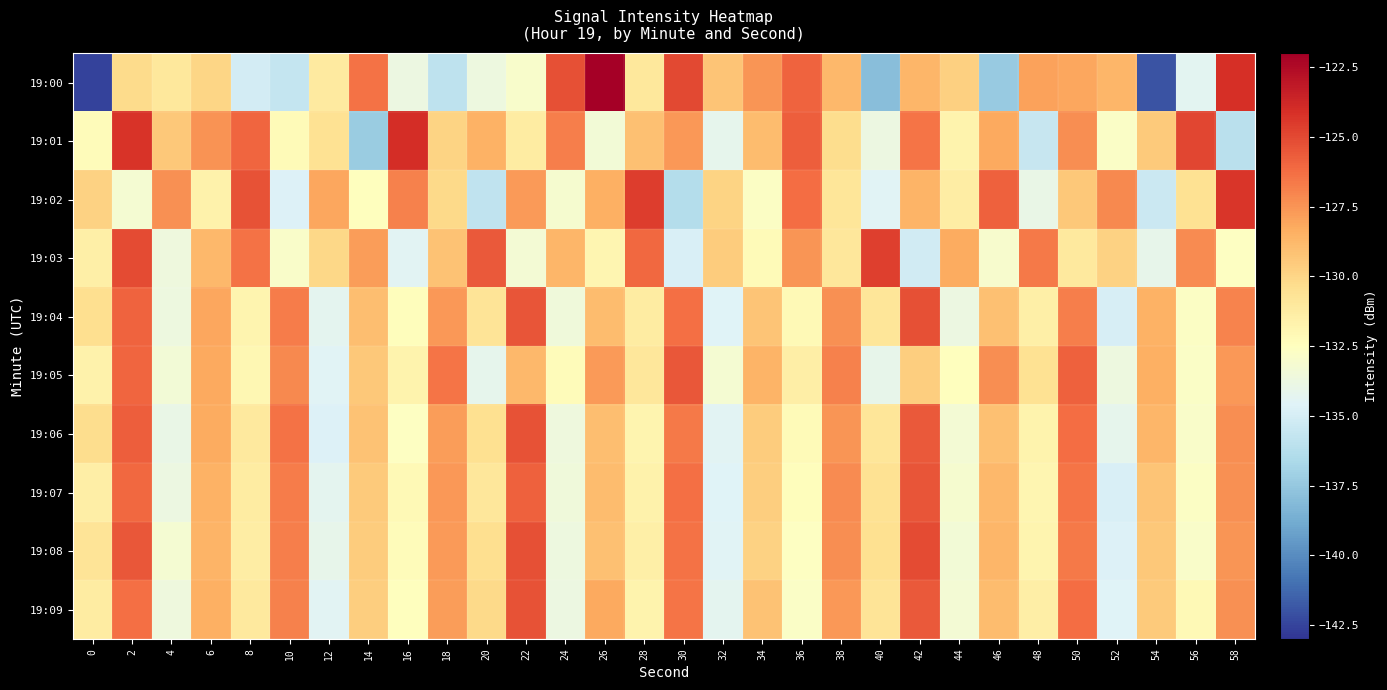

At 34, list the series in order from largest to smallest.

19:00, 19:05, 19:01, 19:09, 19:04, 19:06, 19:07, 19:08, 19:03, 19:02